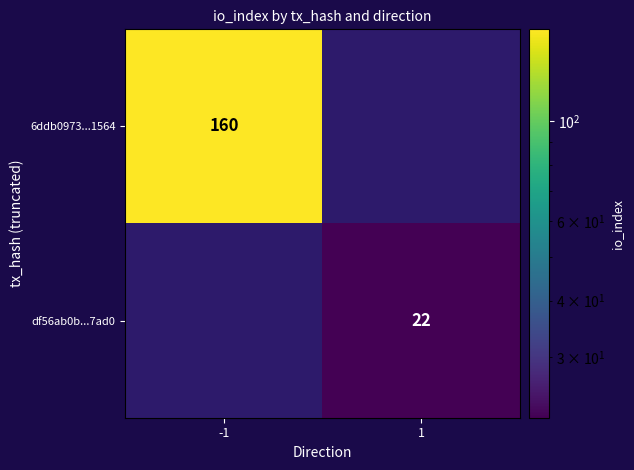

Is the value of df56ab0b...7ad0 at 1 greater than the value of 6ddb0973...1564 at -1?

No